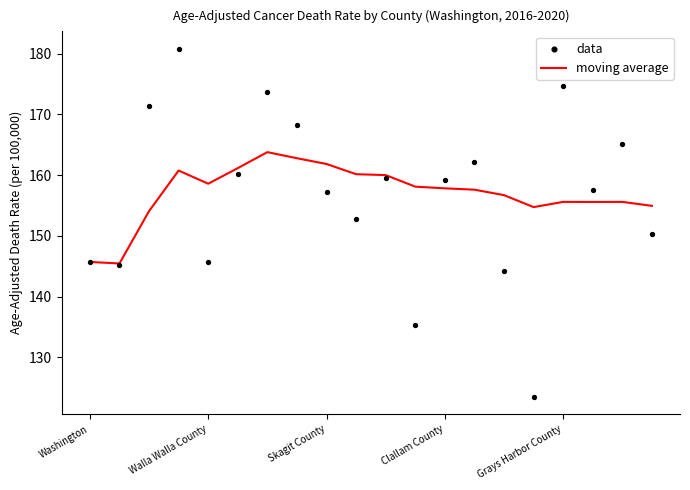

What is the highest value of the moving average series?

163.8